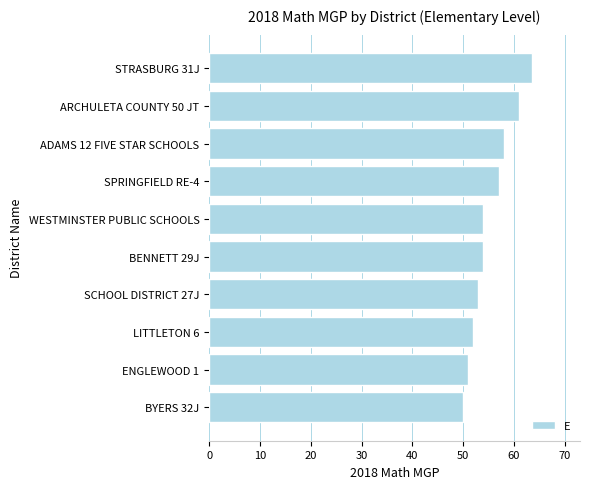

How many distinct data groups are displayed?

1